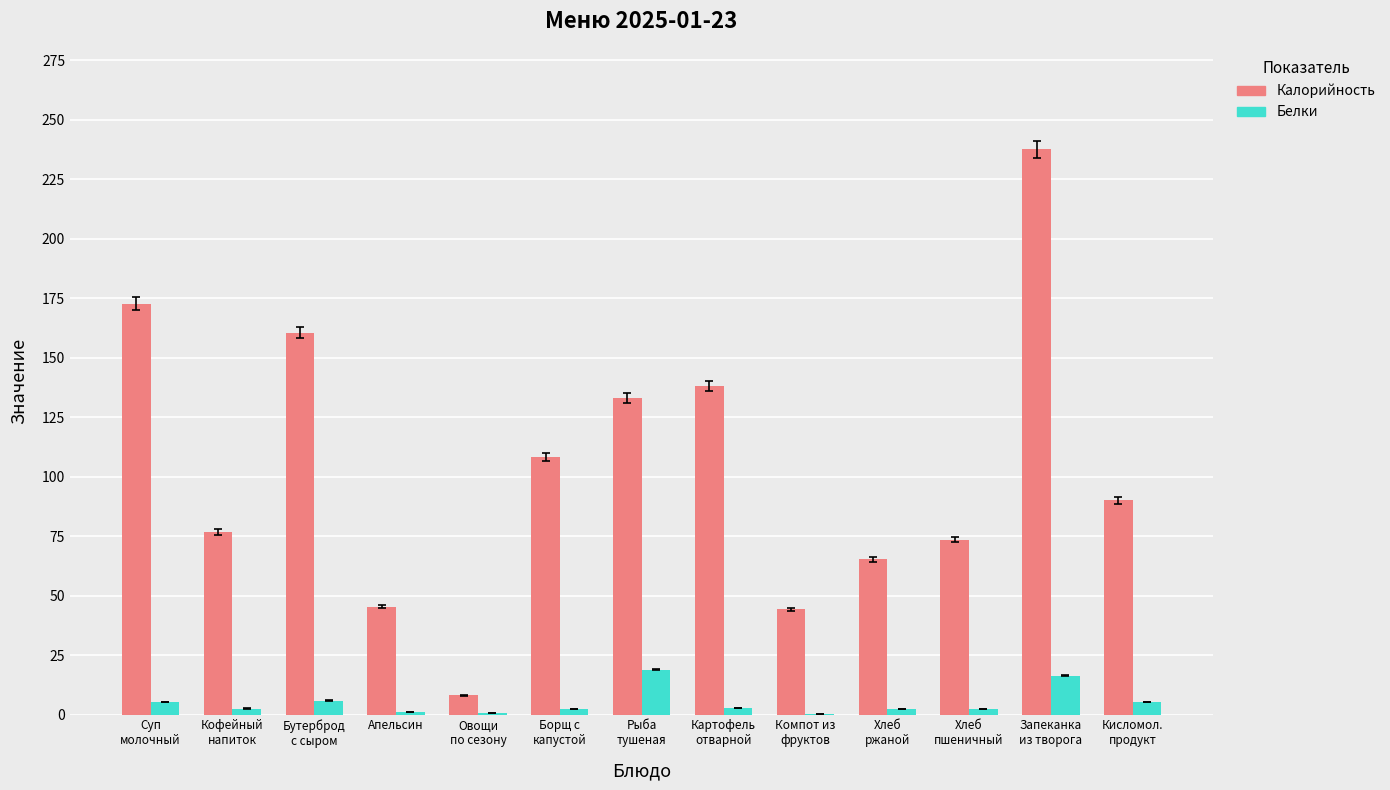

What is the maximum value shown in the chart?

237.6